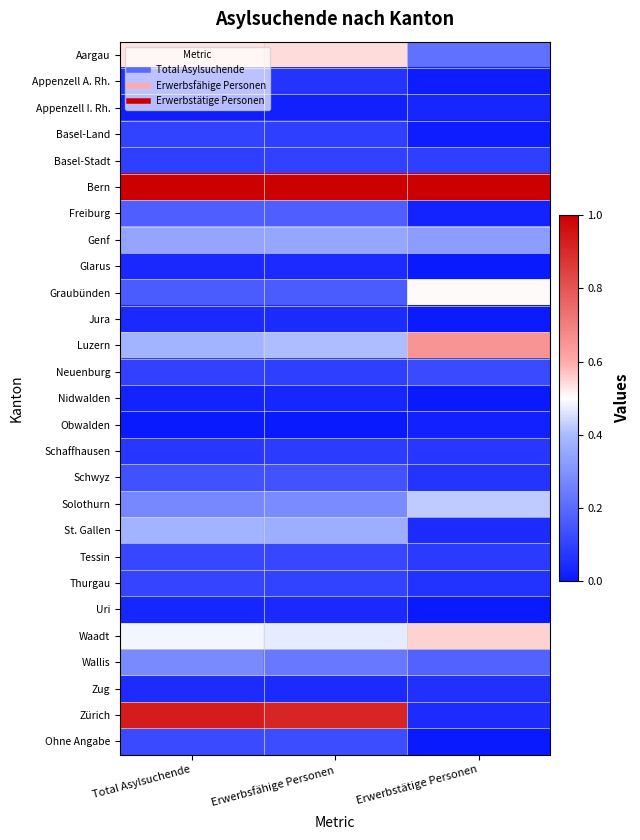

What is the difference between the highest and lowest values at Erwerbstätige Personen?

1.0